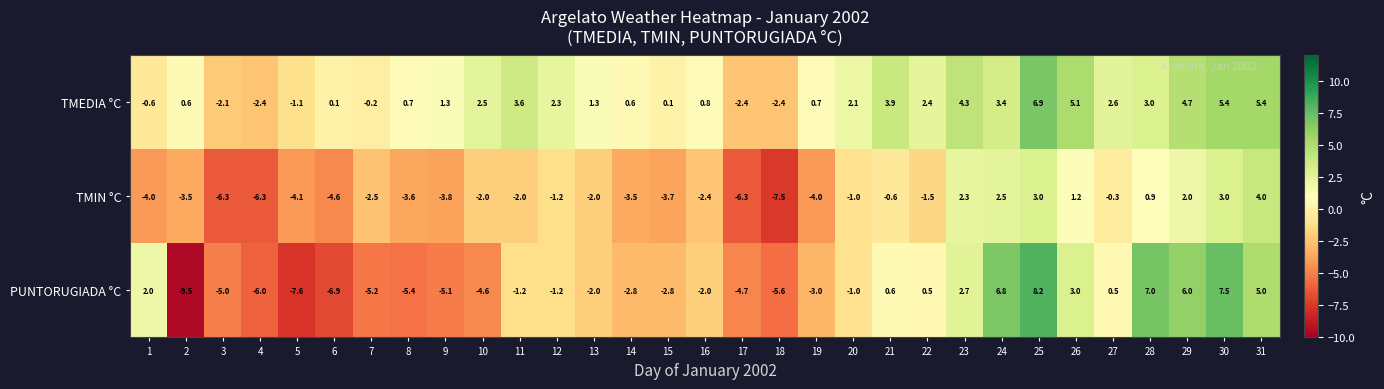

True or false: PUNTORUGIADA °C has a value of -4.6 at 10.

True